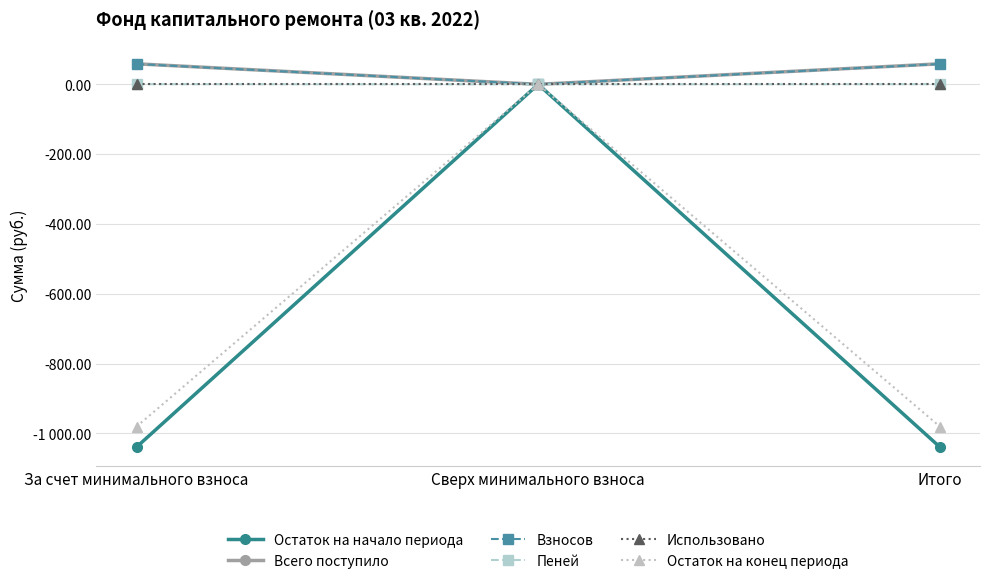

What are all the series names shown in the legend?

Остаток на начало периода, Всего поступило, Взносов, Пеней, Использовано, Остаток на конец периода